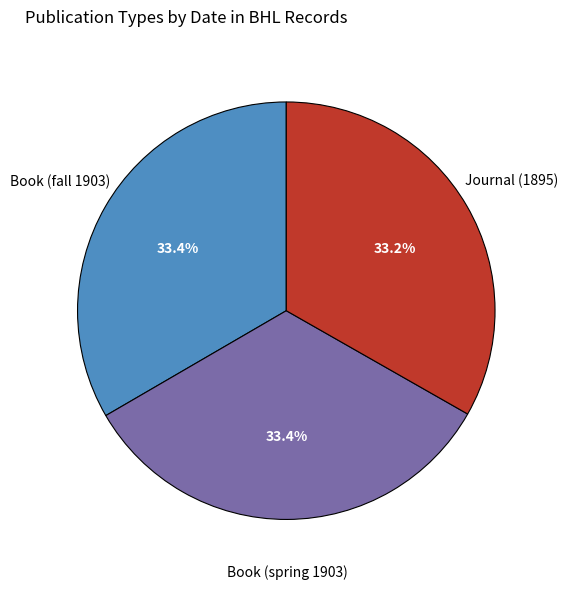

Is Journal (1895) the majority of the pie?

No